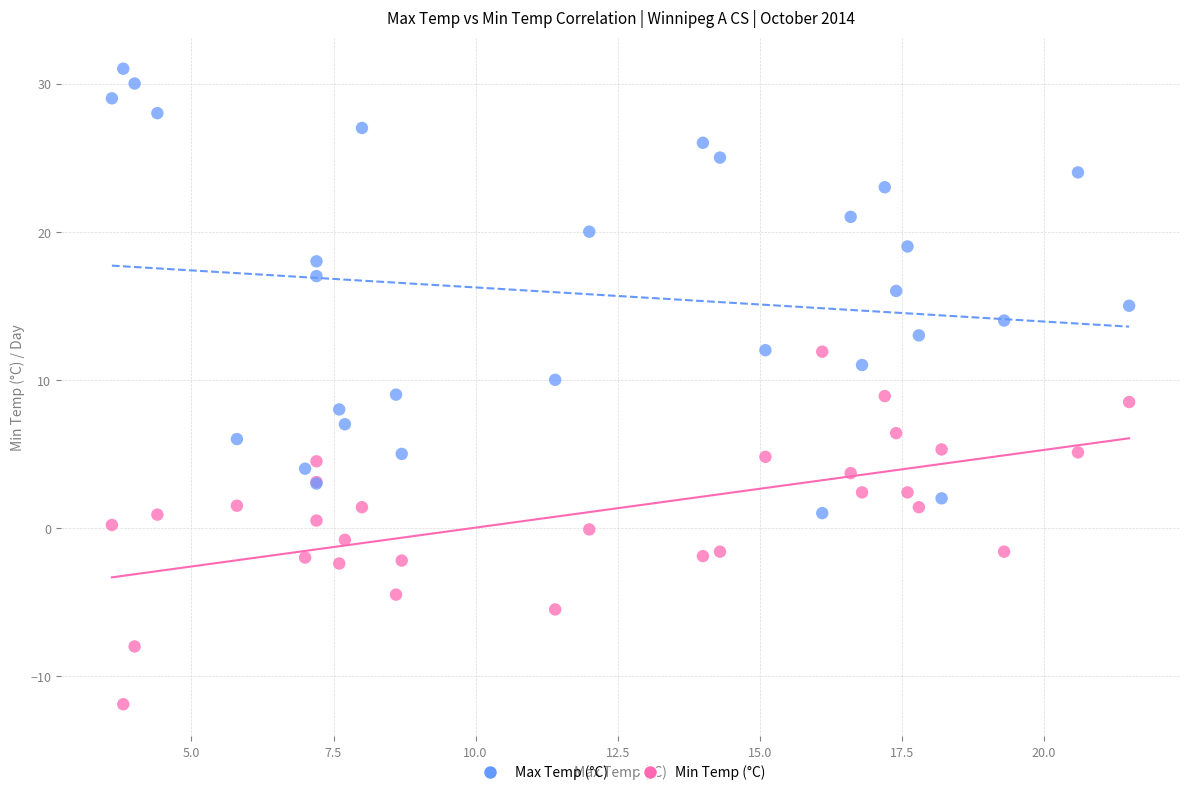

Which series reaches the minimum Y coordinate?

Min Temp (°C)